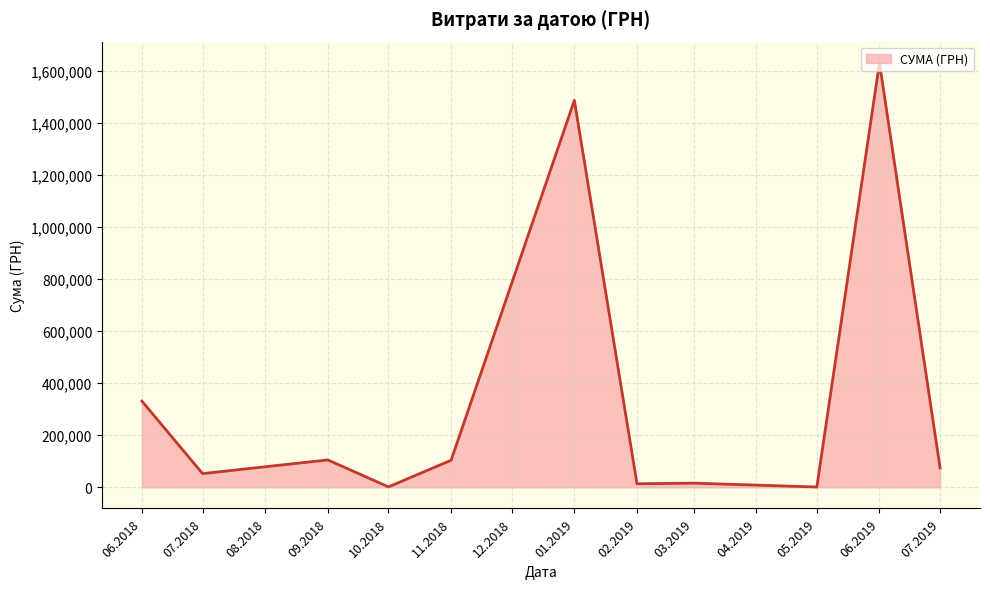

True or false: the data has more than 0 interior local peaks.

True